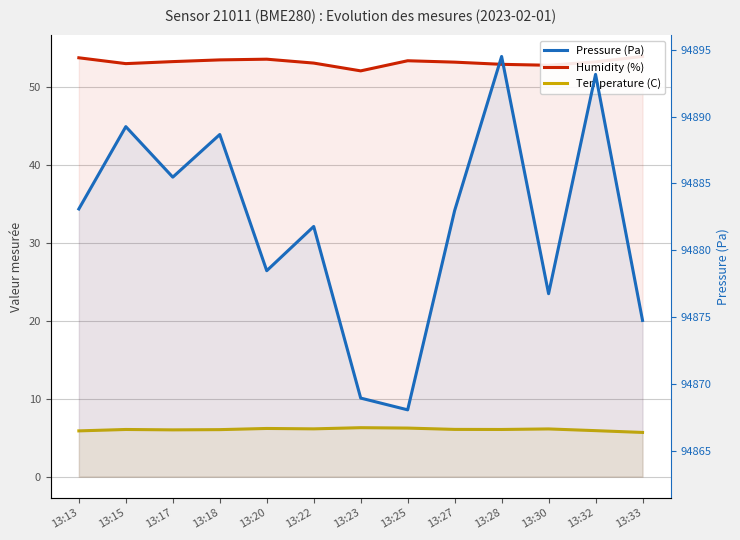

Which category has the lowest value in the Pressure (Pa) series?

13:25